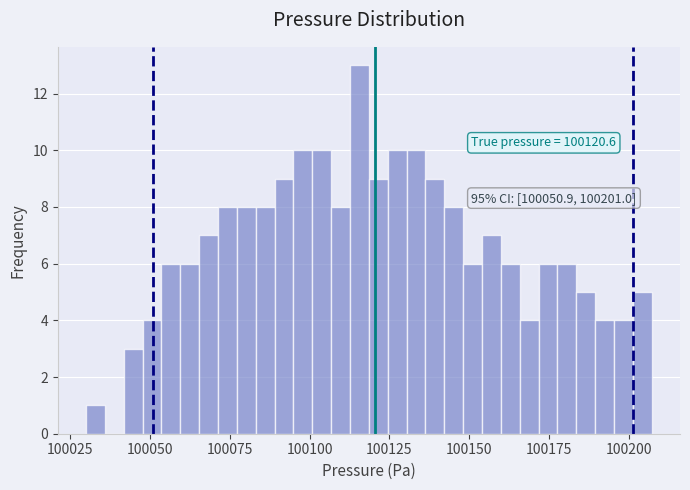

Read against the x-axis, roughly where is the centre of the tallest bar?

100115